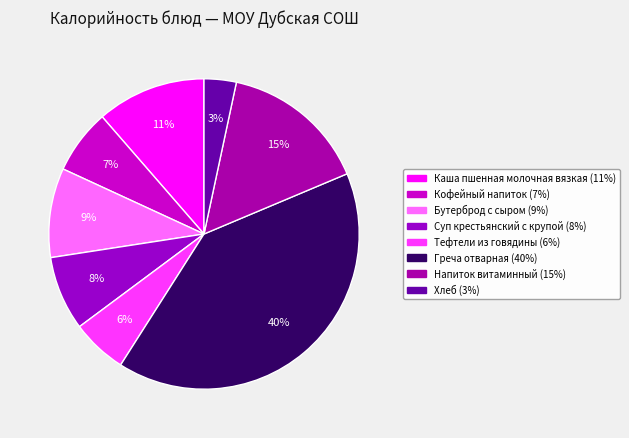

Is it true that Бутерброд с сыром is 1% of the pie?

False